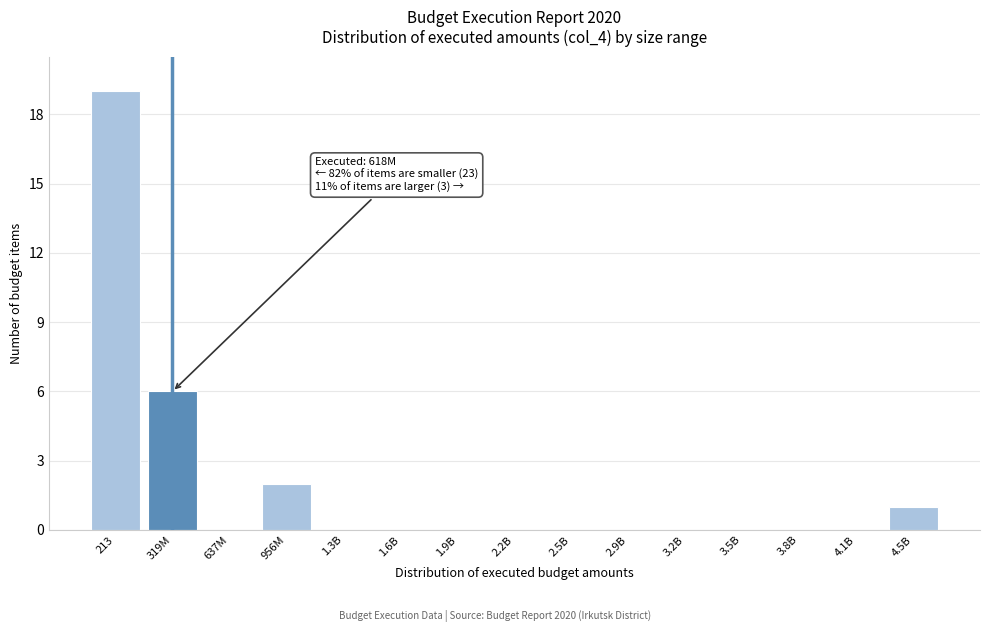

Reading left to right, what are all the values shown in this chart?

213=19	319M=6	637M=0	956M=2	1.3B=0	1.6B=0	1.9B=0	2.2B=0	2.5B=0	2.9B=0	3.2B=0	3.5B=0	3.8B=0	4.1B=0	4.5B=1